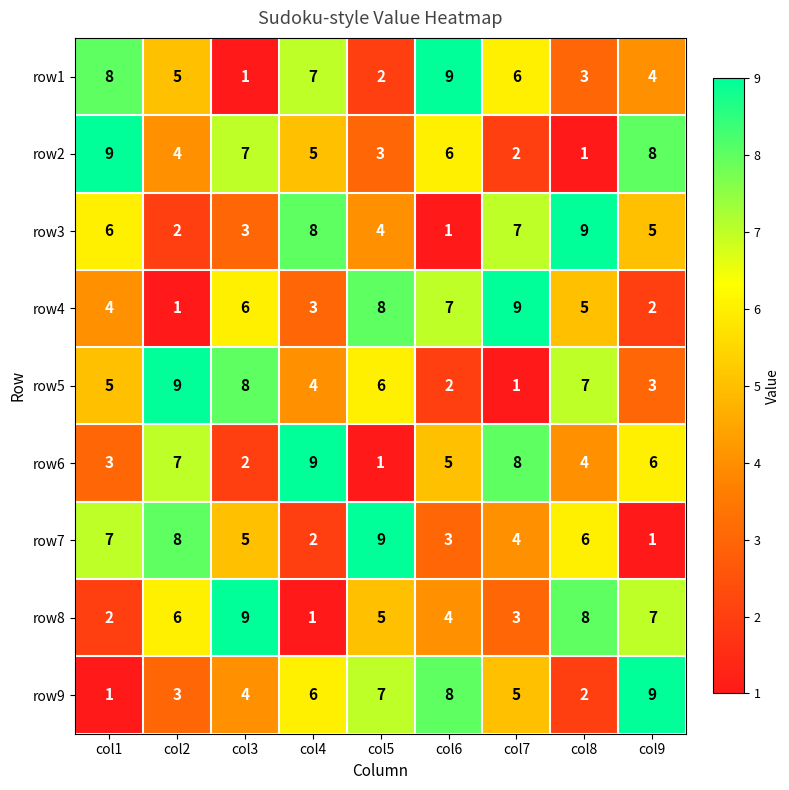

At which label does row5 reach its minimum?

col7